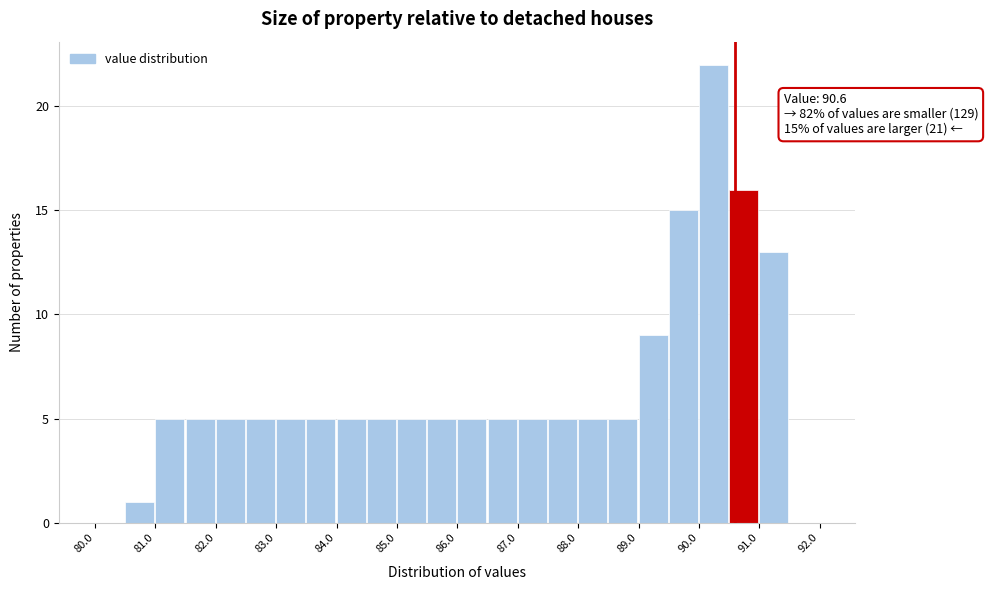

Over which range of the x-axis is the bar tallest?

90.0 to 90.5